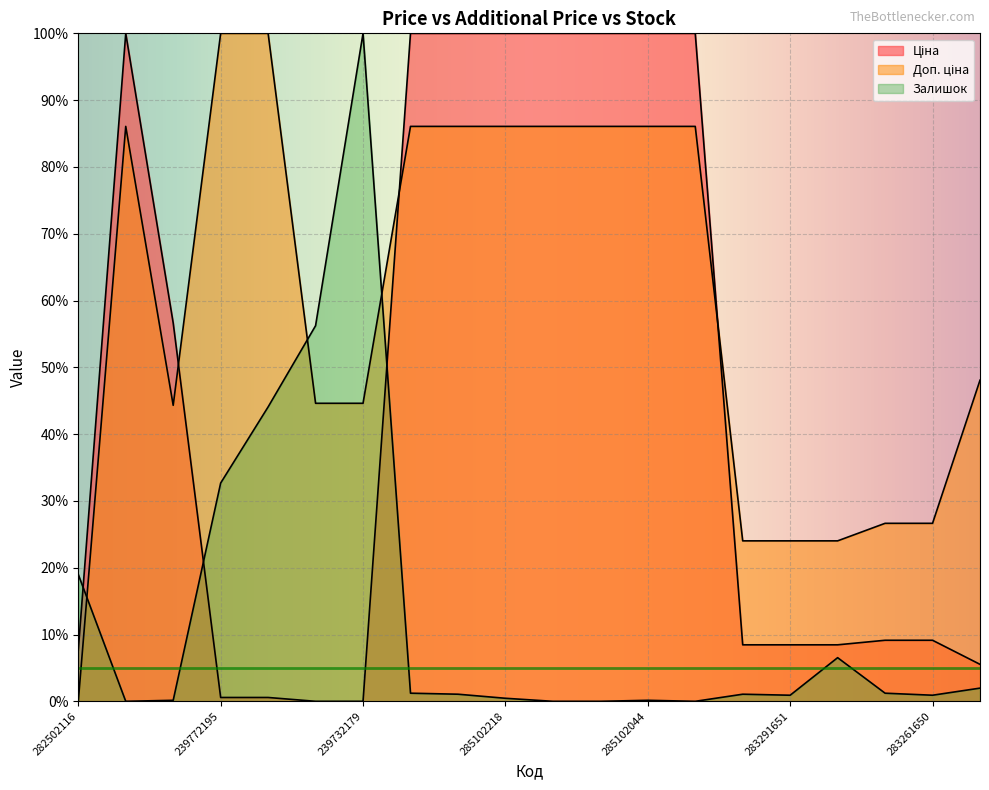

What is the maximum value for Залишок?

100.0